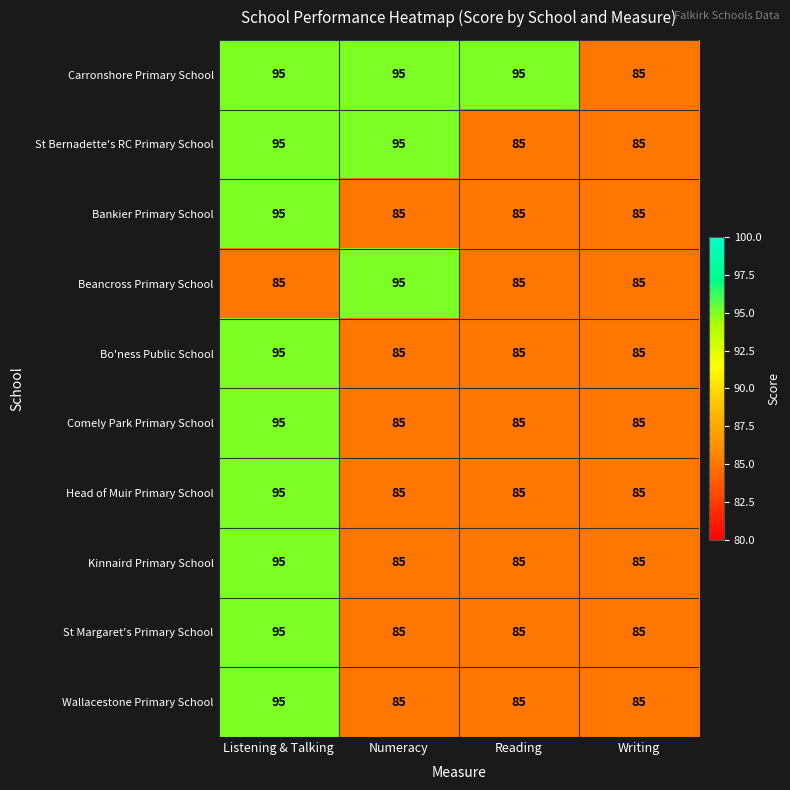

What is the difference between the highest and lowest values at Reading?

10